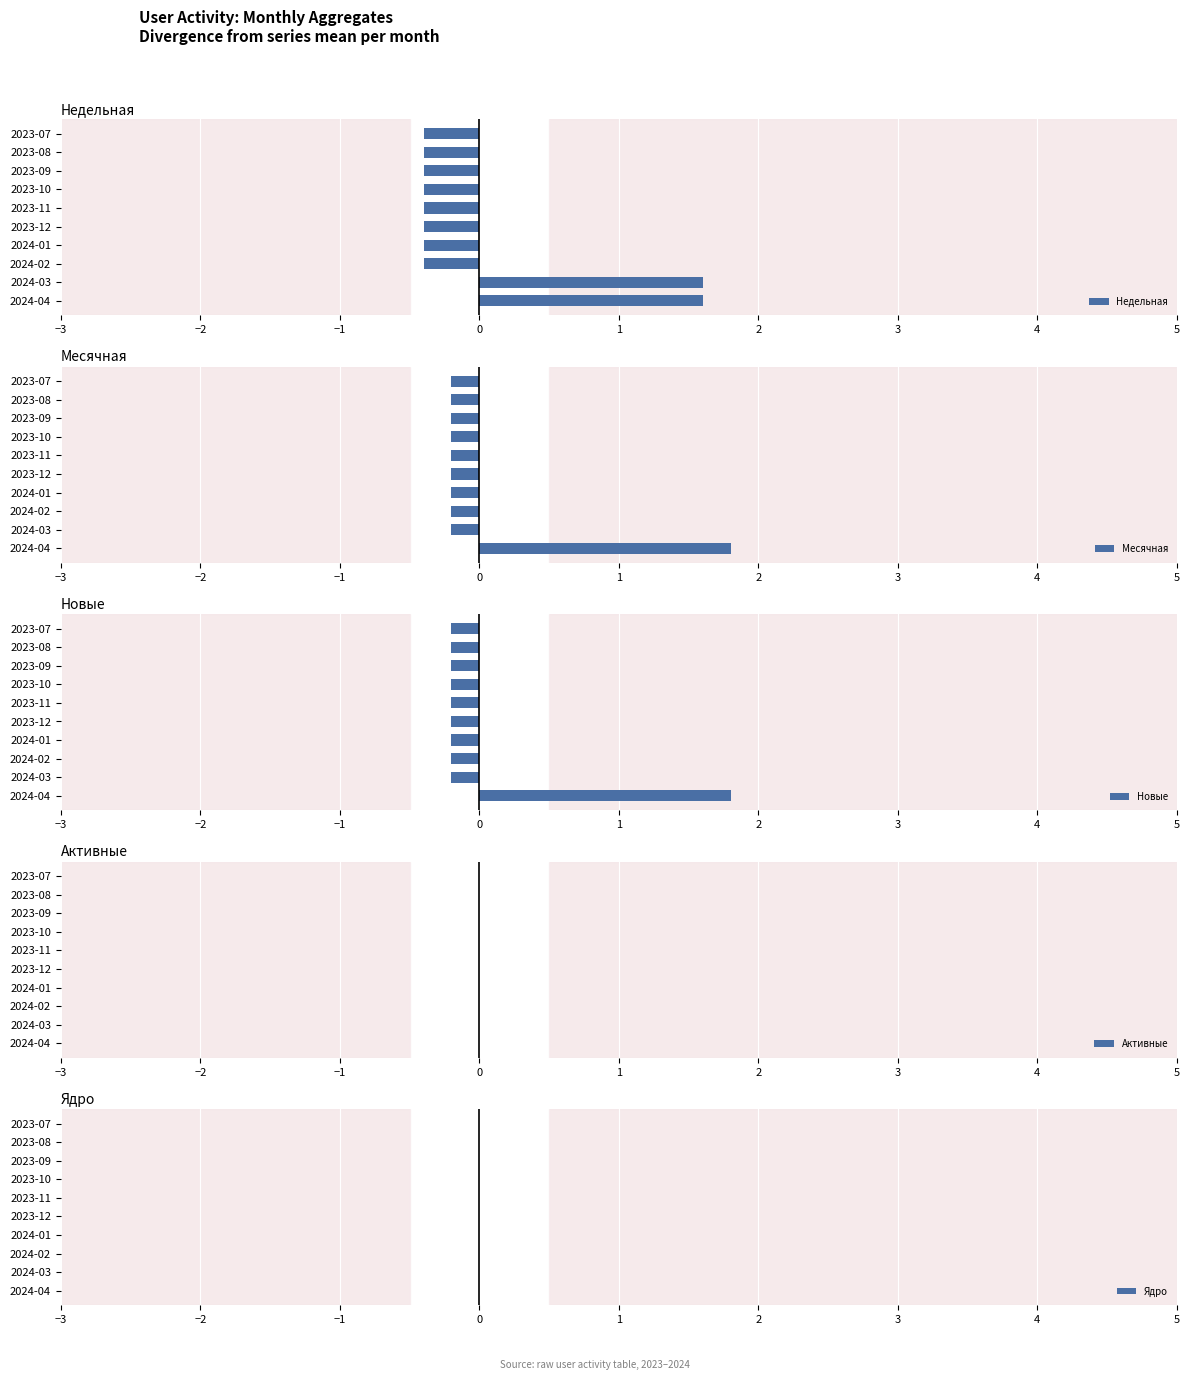

What is the sum of the Недельная values at 2023-12 and 2023-10?

-0.8